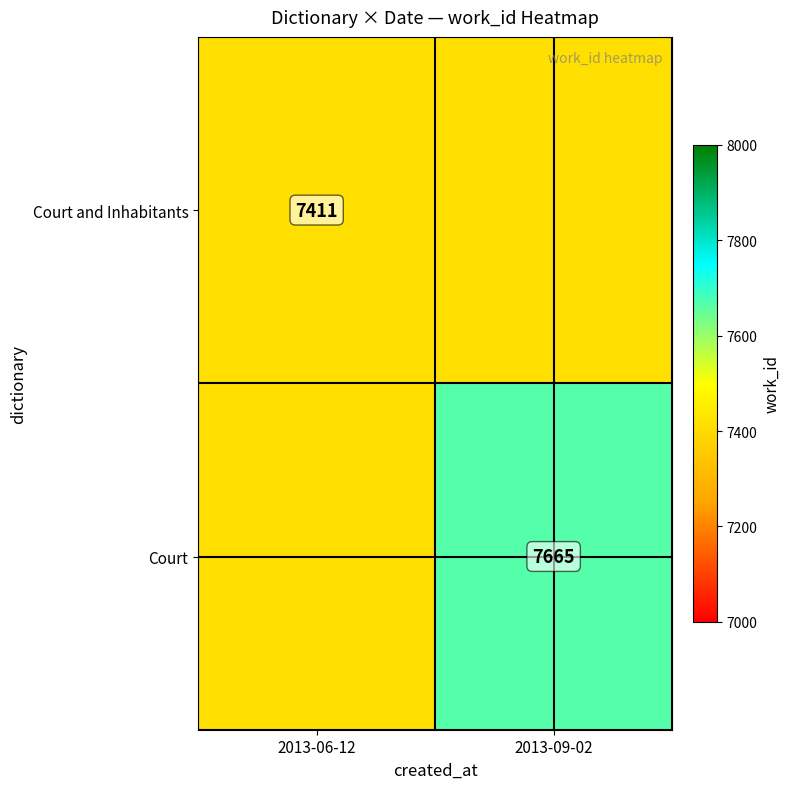

True or false: Court and Inhabitants has a value of 2116 at 2013-06-12.

False